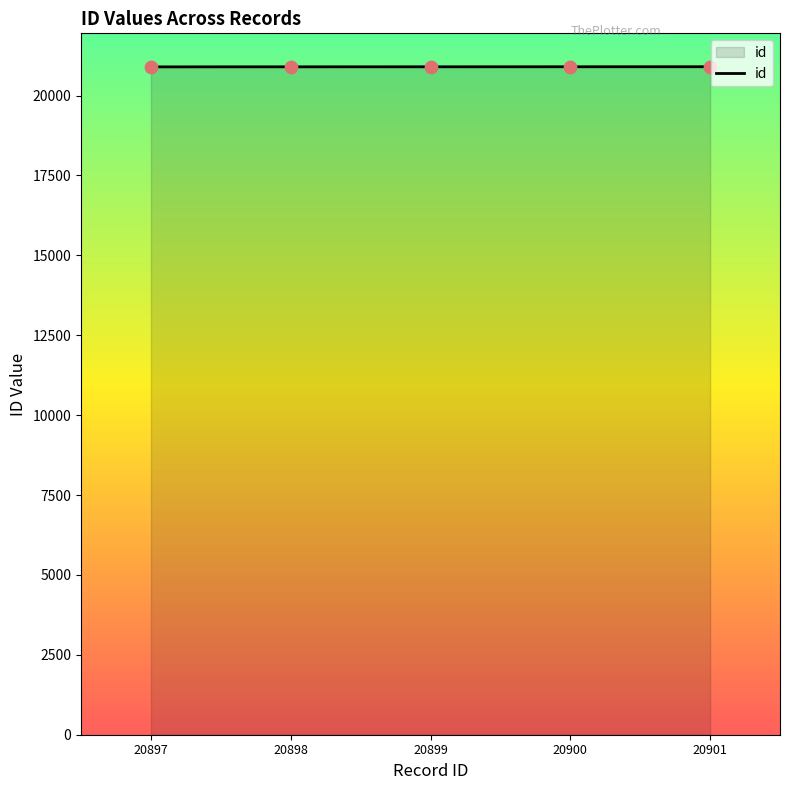

What is the change in value from 20897 to 20900?

+3